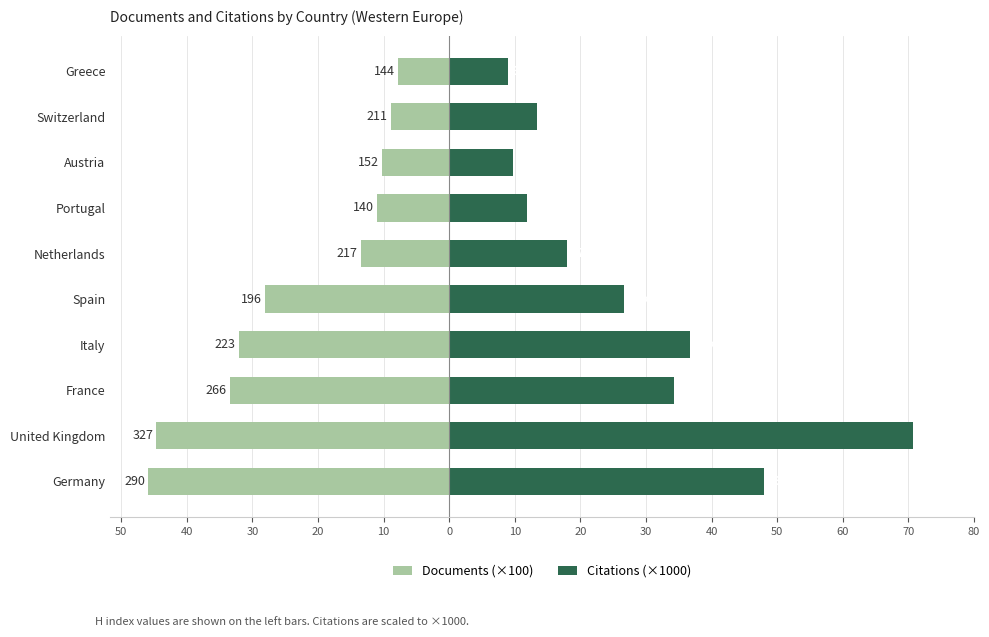

True or false: Documents (×100) has a value of -14.5 at France.

False